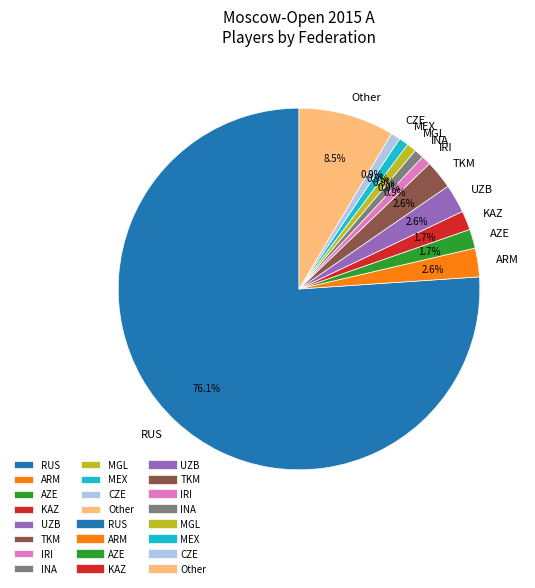

How many segments does this pie chart have?

12